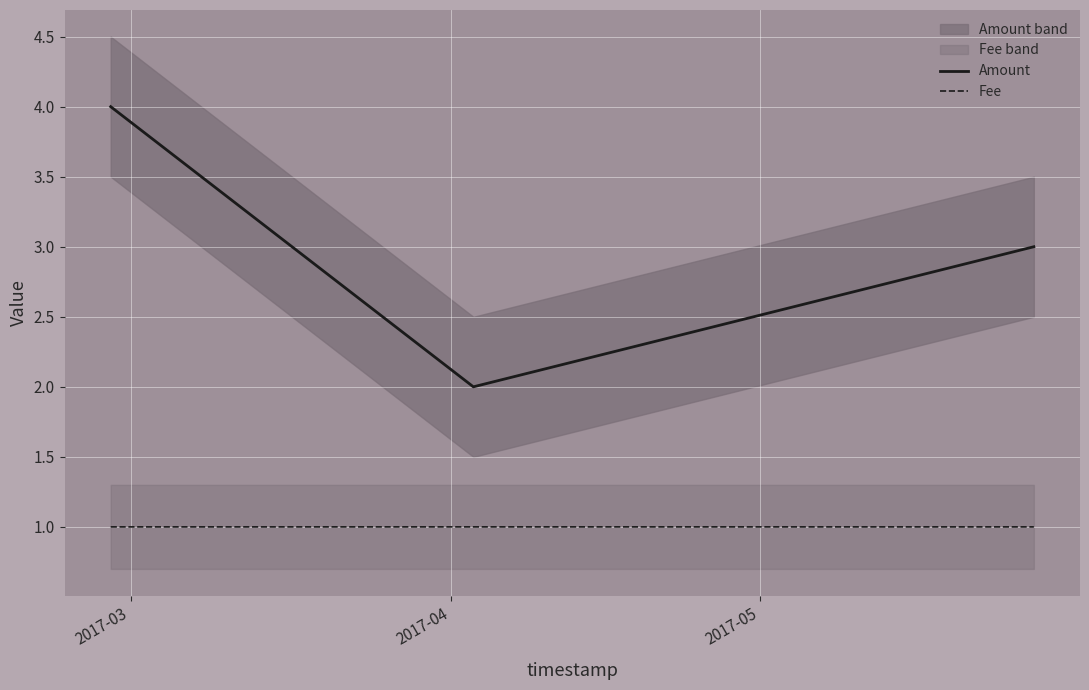

What is the maximum value for Fee?

1.0